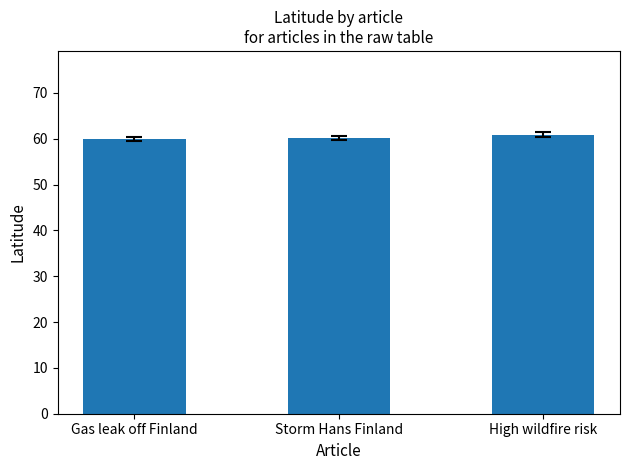

What is the change in value from Gas leak off Finland to High wildfire risk?

+1.0